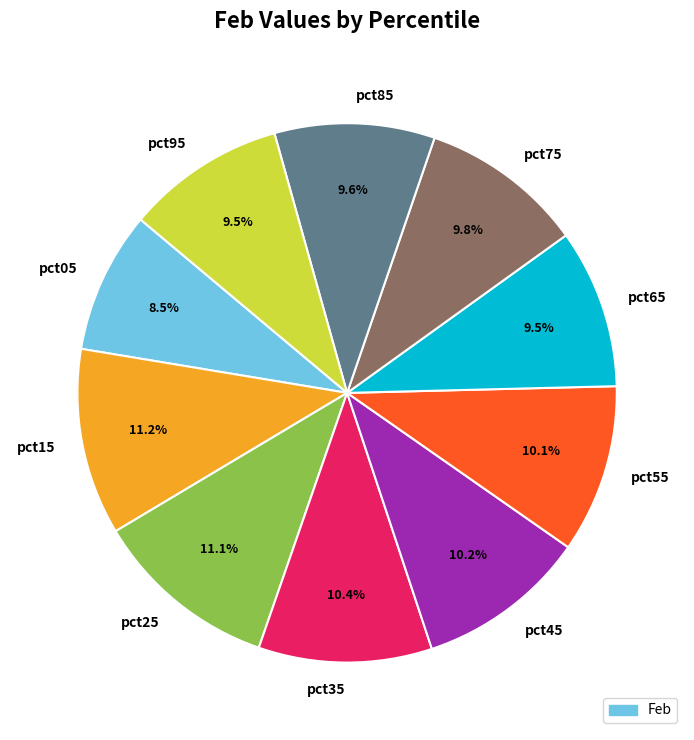

How many slices are in this pie chart?

10